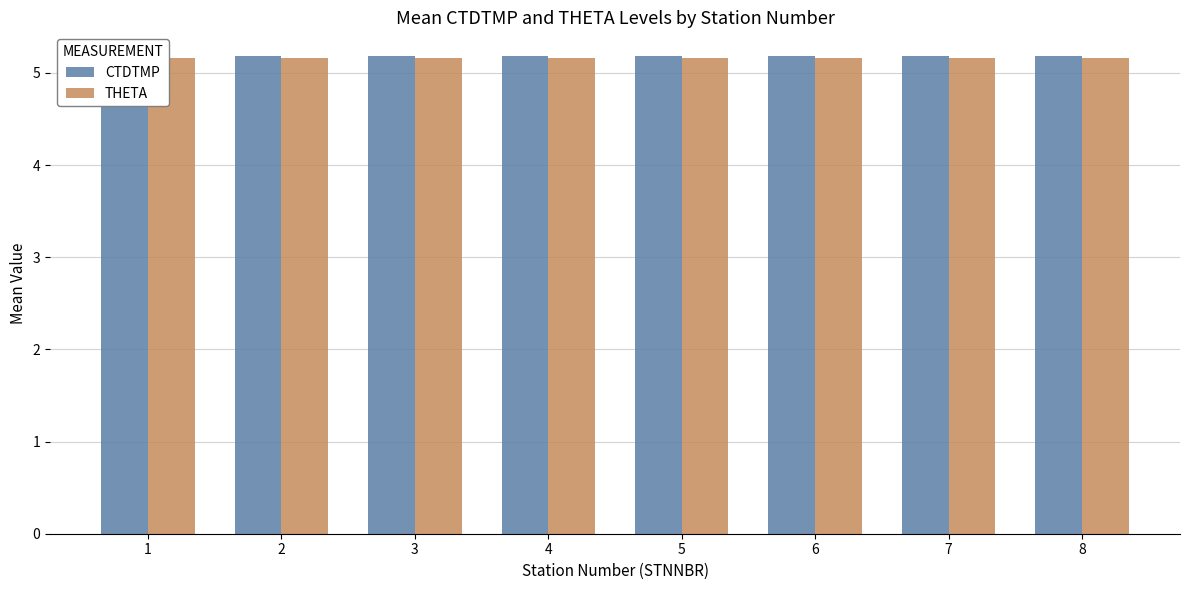

The THETA series shows 5.2 at 4. True or false?

True